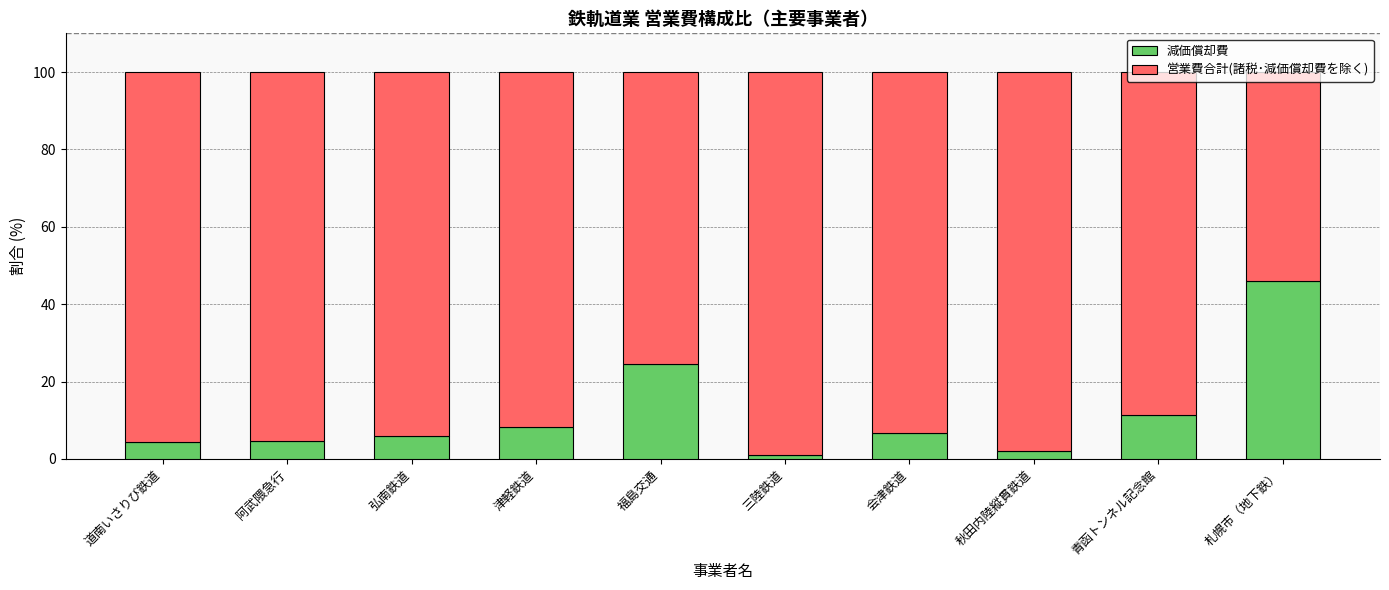

What value does the 減価償却費 series have at 青函トンネル記念館?

11.3